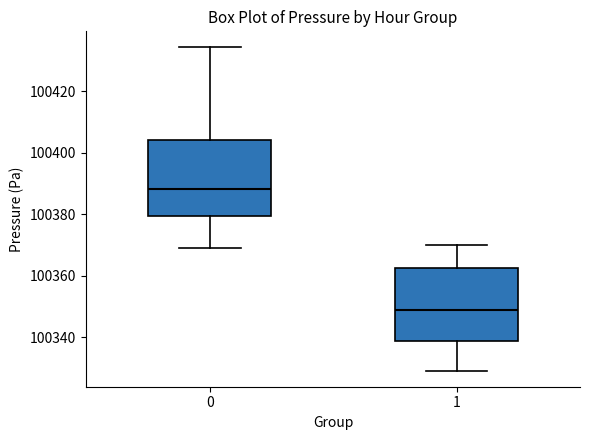

Reading left to right, transcribe this box plot: for each box, give where its median line is, the range the box spans, and where its two whiskers end, as read against the y-axis. The values are not printed on the chart, so give them approximately, as read against the axis.

0: median 100388, box 100380 to 100404, whiskers 100370 to 100434
1: median 100348, box 100338 to 100362, whiskers 100330 to 100370